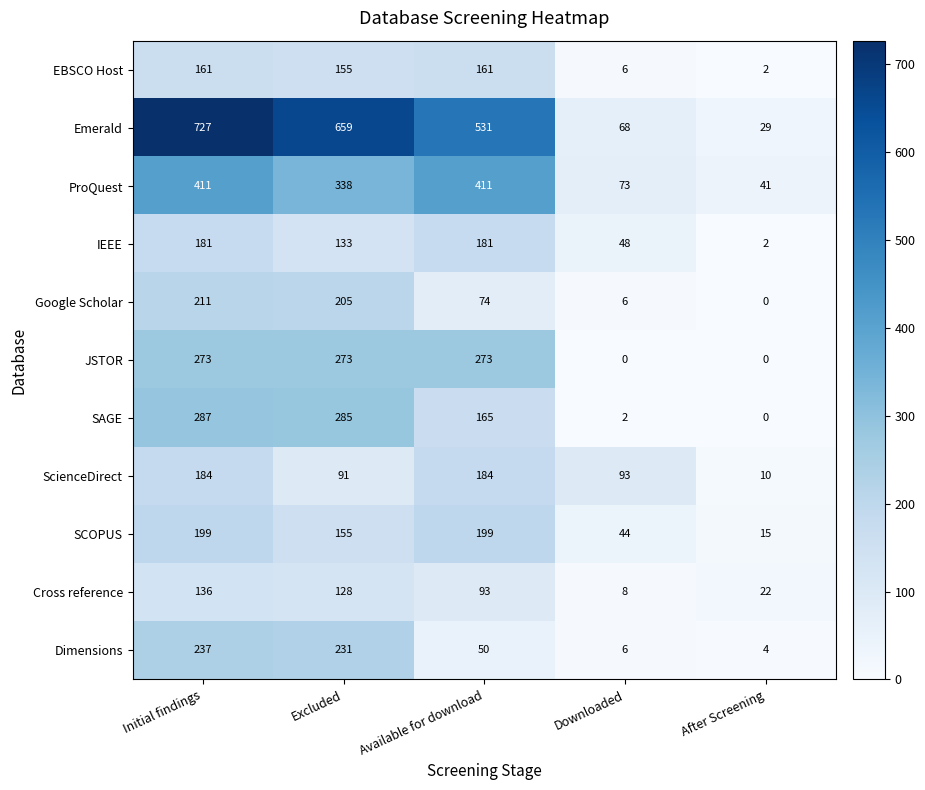

Rank the series by their maximum value, from highest to lowest.

Emerald, ProQuest, SAGE, JSTOR, Dimensions, Google Scholar, SCOPUS, ScienceDirect, IEEE, EBSCO Host, Cross reference